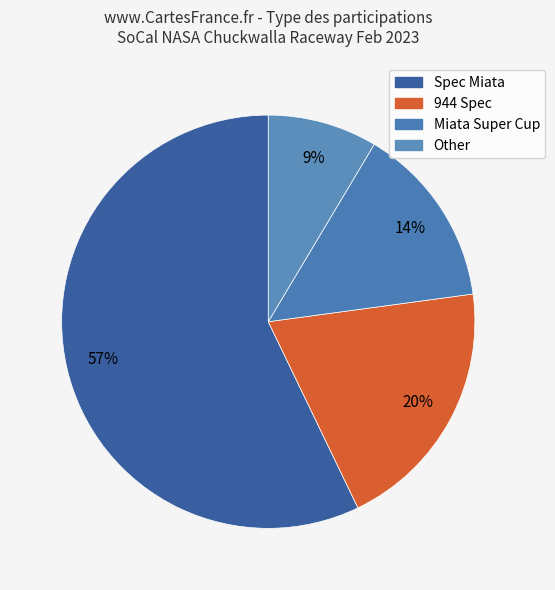

How many slices are in this pie chart?

4